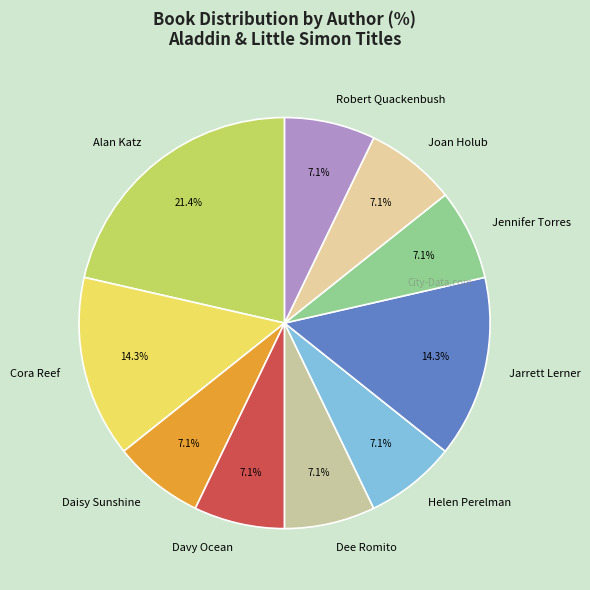

Is the sum of Daisy Sunshine and Dee Romito greater than half?

No